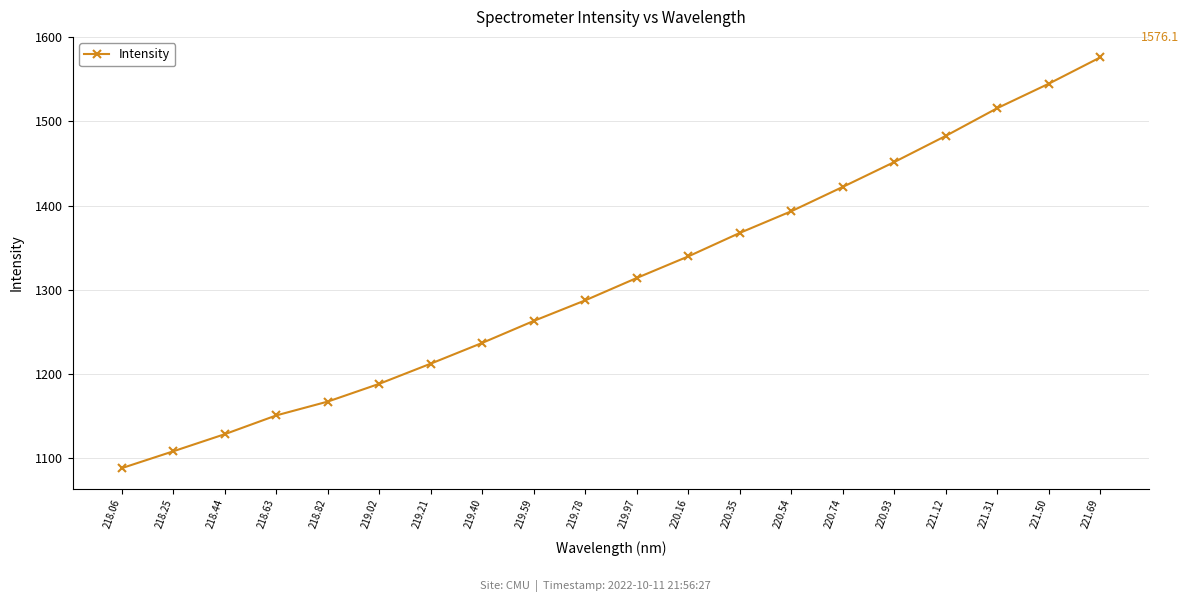

True or false: the data shows 1829.9 at 218.06.

False